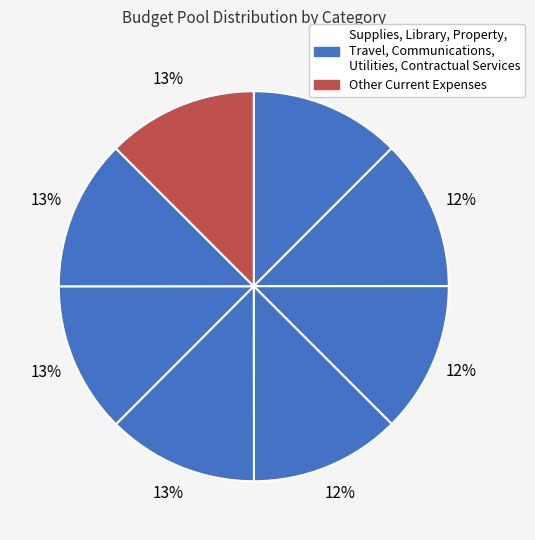

How many segments does this pie chart have?

8